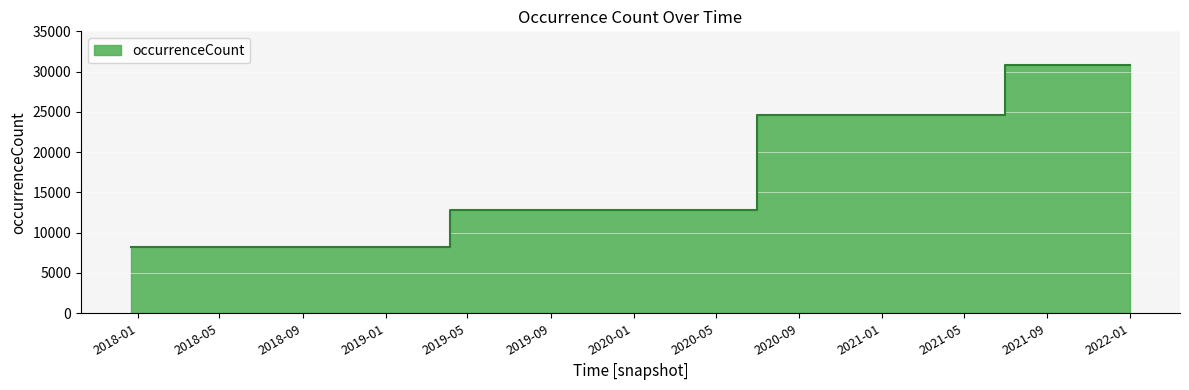

The value at 2020-04-01 is 22223. True or false?

False